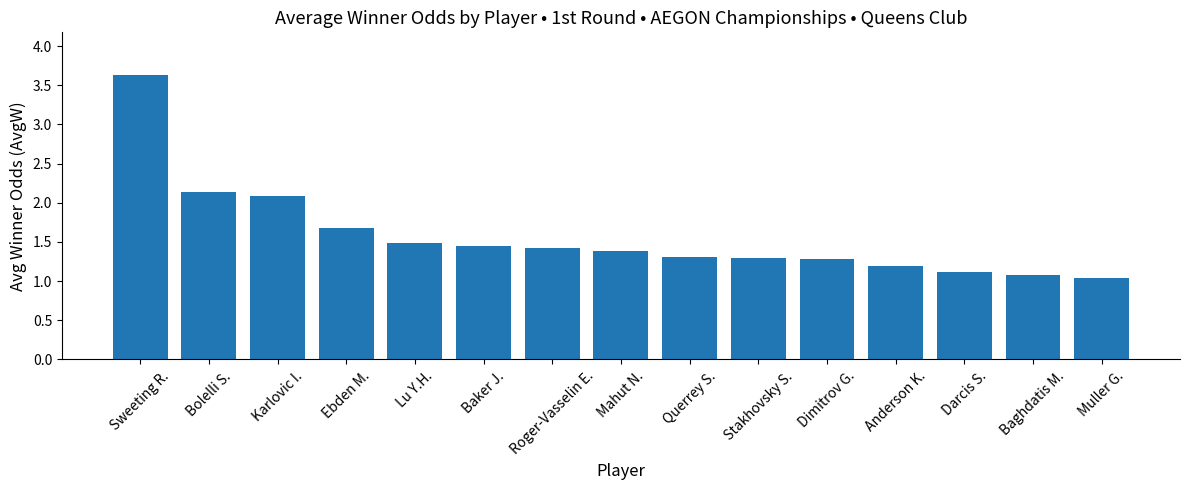

Is it true that the value at Querrey S. is 1.7?

False